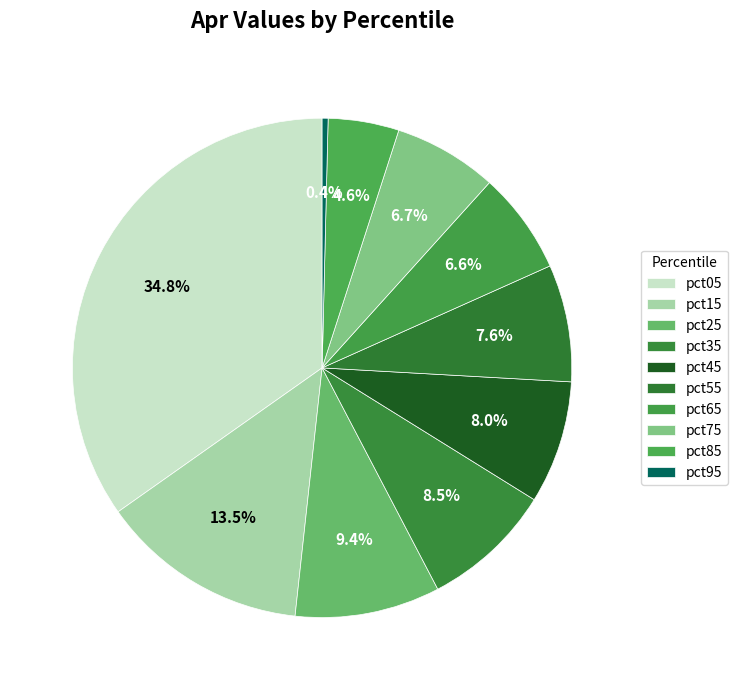

How many slices are in this pie chart?

10